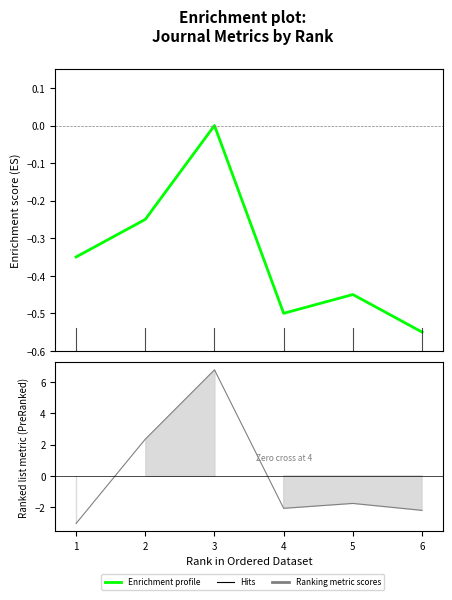

How many values in the Total Refs. series are below -1?

4